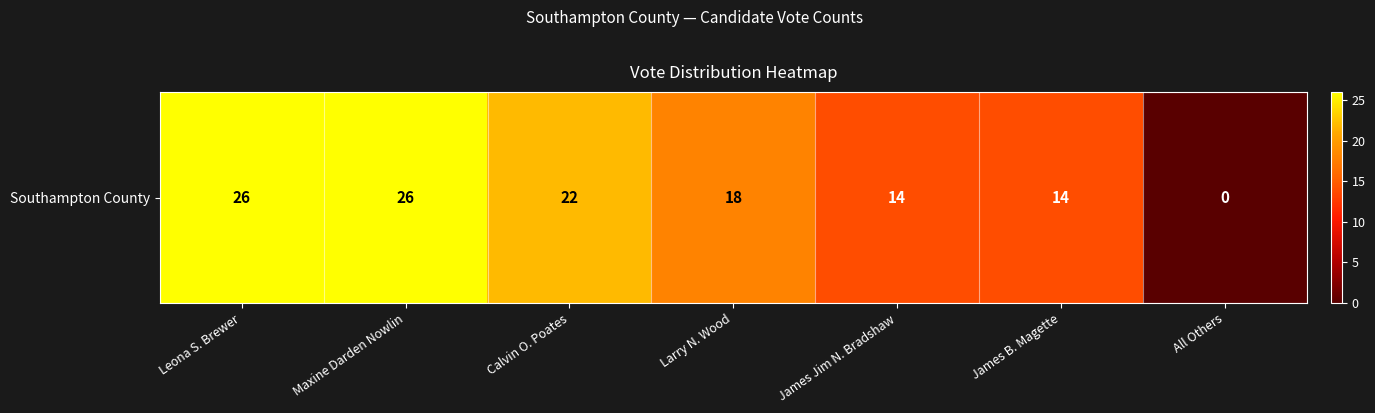

List the labels in order of value, largest first.

Leona S. Brewer, Maxine Darden Nowlin, Calvin O. Poates, Larry N. Wood, James Jim N. Bradshaw, James B. Magette, All Others